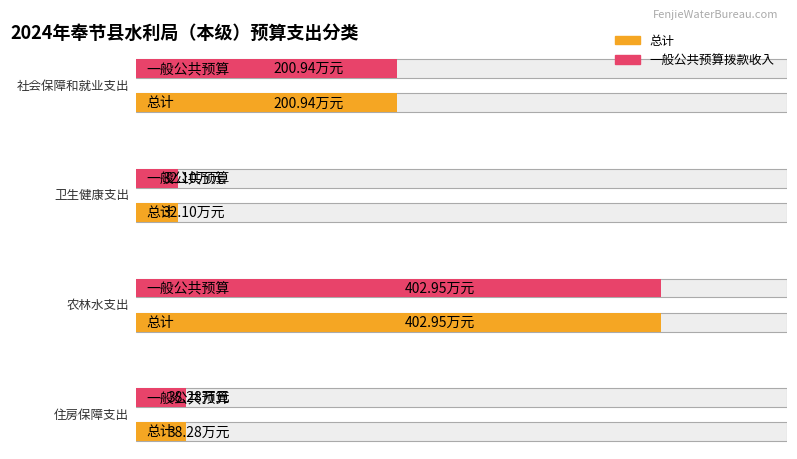

Rank the series at 农林水支出 from highest to lowest value.

总计, 一般公共预算拨款收入